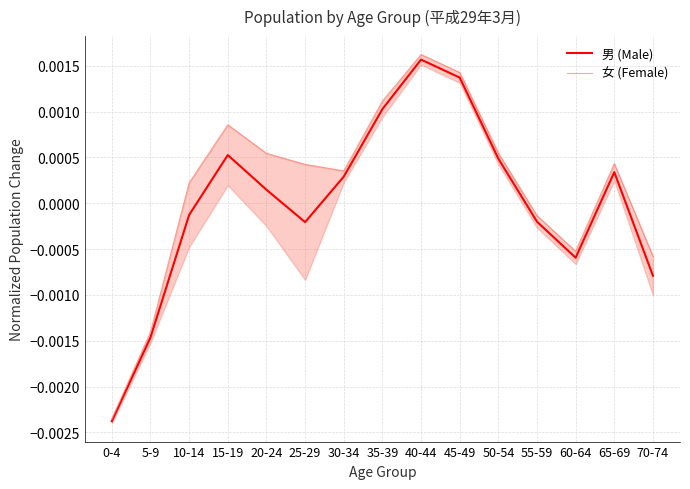

Is the value of 男 (Male) at 15-19 greater than the value of 女 (Female) at 5-9?

Yes